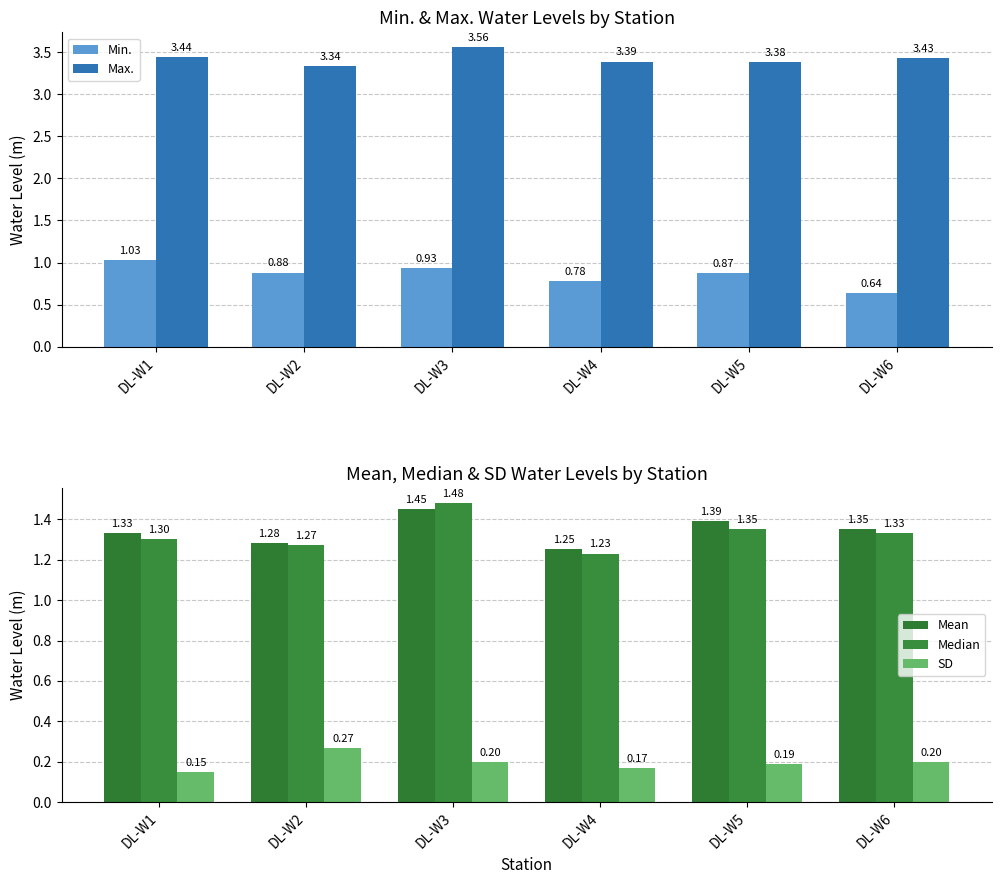

Which label corresponds to the smallest value in the chart?

DL-W1